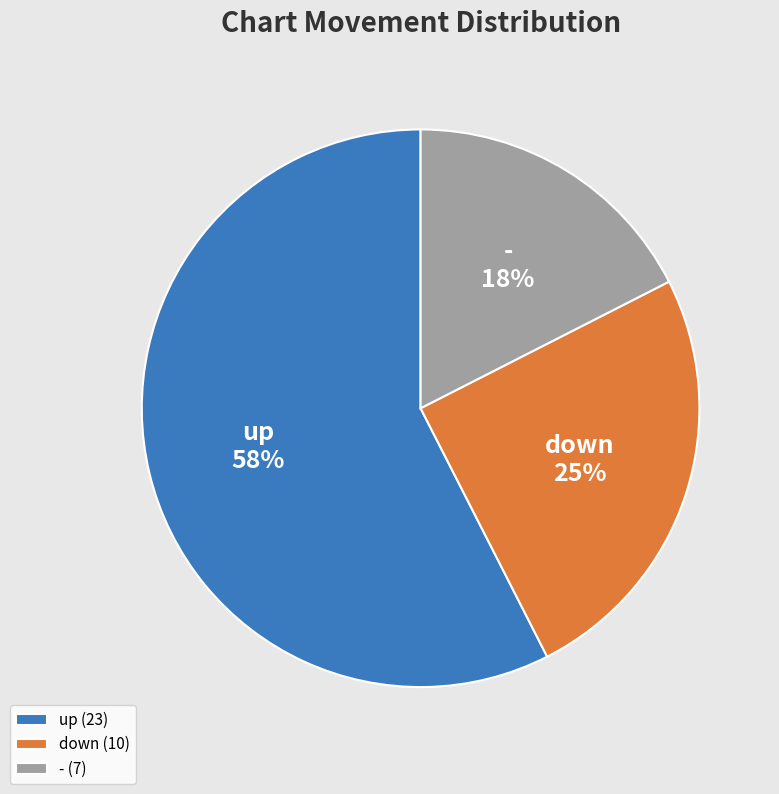

Is there any slice that represents more than half of the pie?

Yes